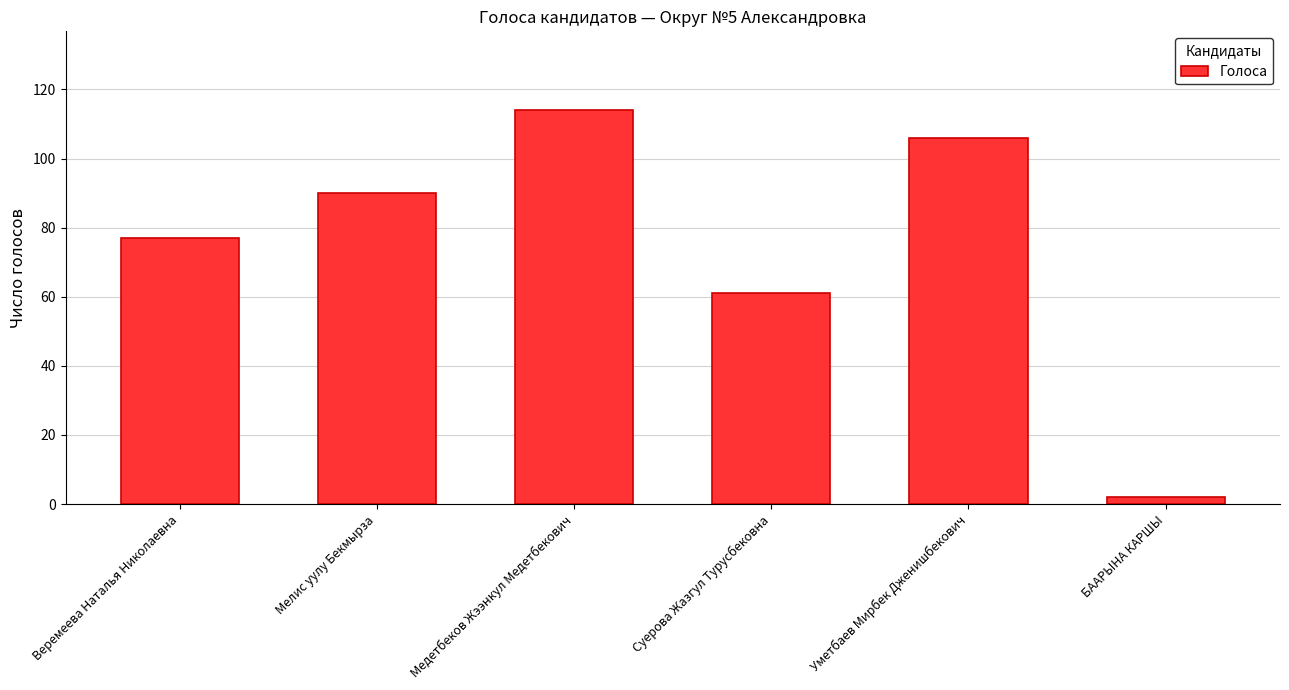

What is the difference between the second highest and minimum values?

104